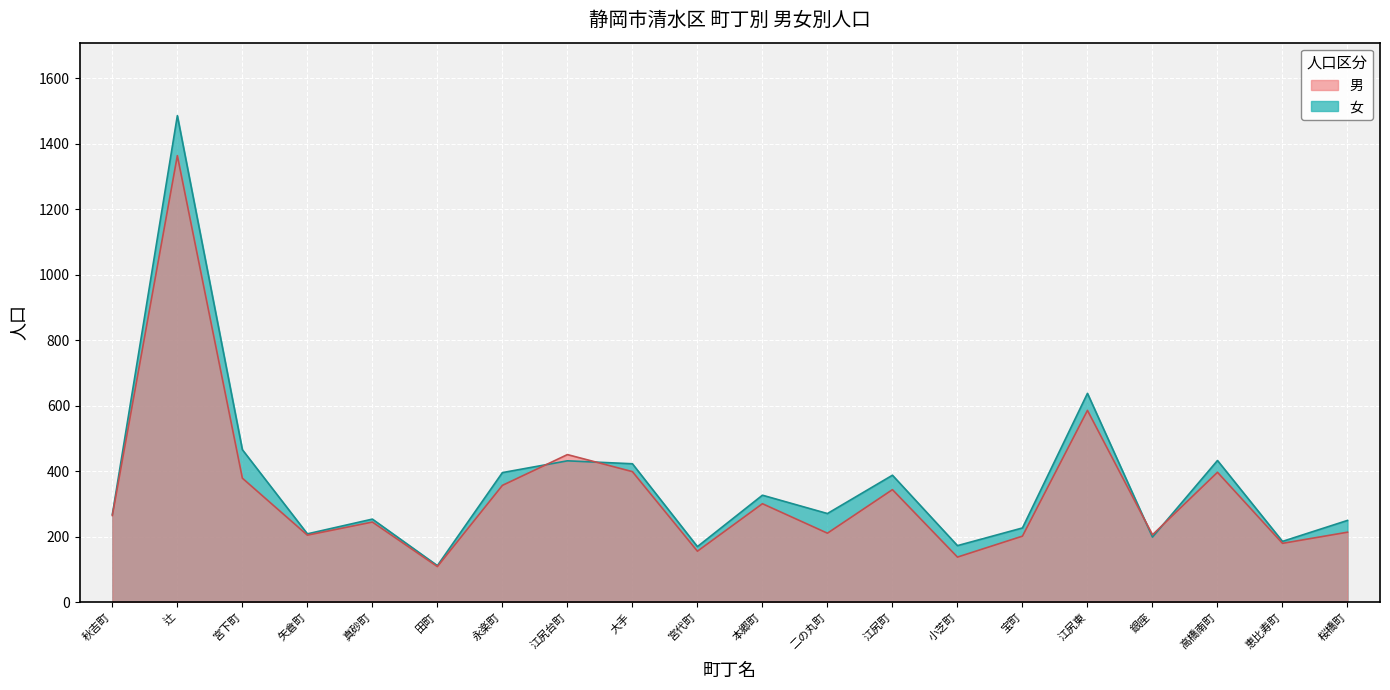

How many interior local peaks does the 女 series have?

7